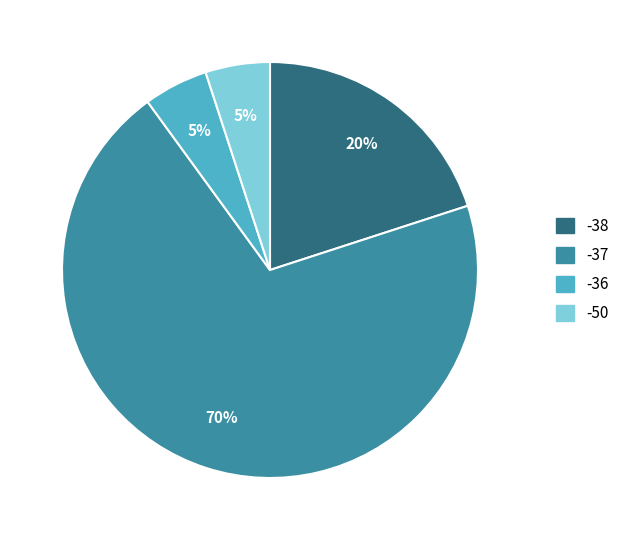

Is there any slice that represents more than half of the pie?

Yes